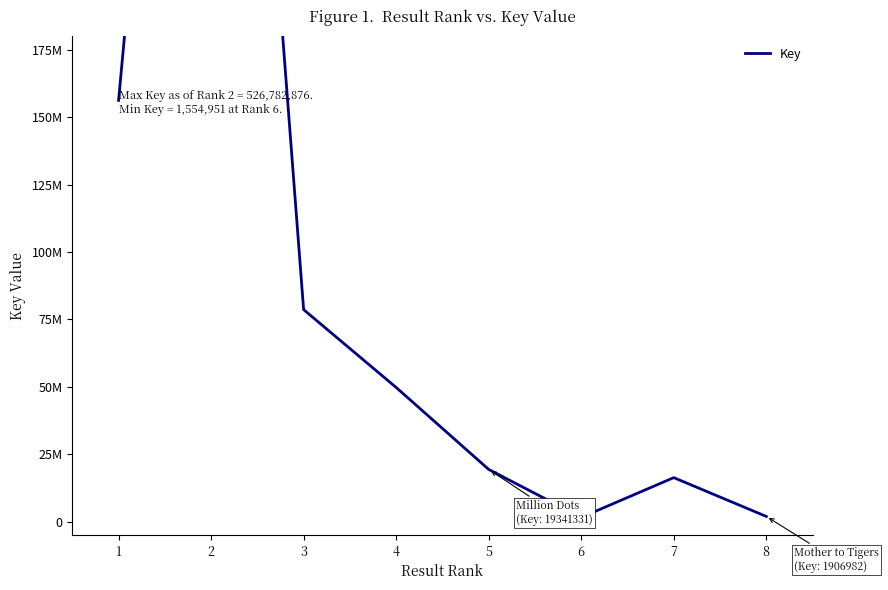

What is the sum of the values at 8 and 1?

158134792